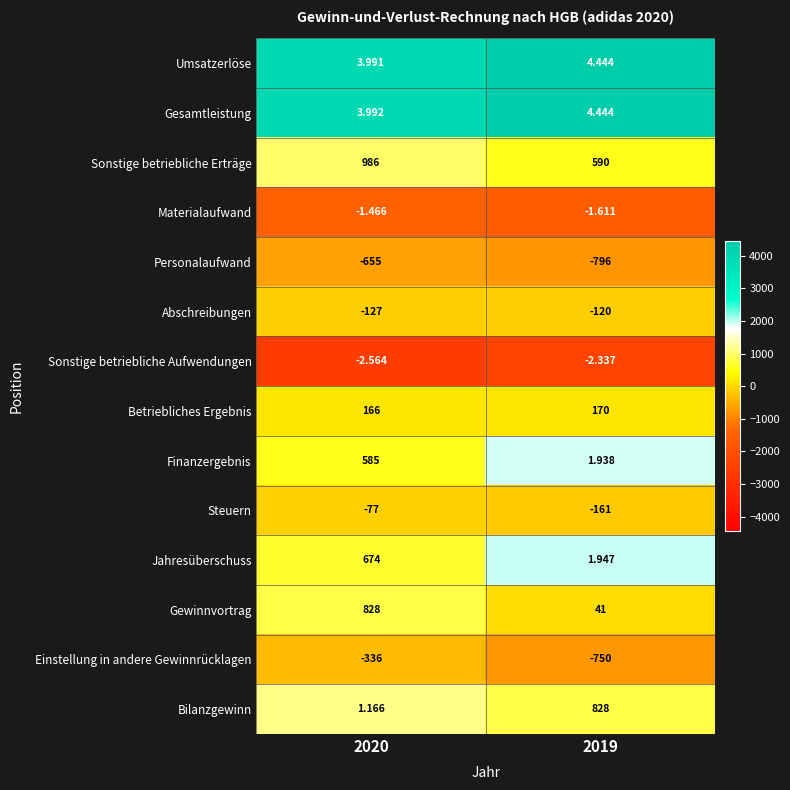

At 2020, list the series in order from largest to smallest.

Sonstige betriebliche Erträge, Gewinnvortrag, Jahresüberschuss, Finanzergebnis, Betriebliches Ergebnis, Gesamtleistung, Umsatzerlöse, Bilanzgewinn, Materialaufwand, Sonstige betriebliche Aufwendungen, Steuern, Abschreibungen, Einstellung in andere Gewinnrücklagen, Personalaufwand